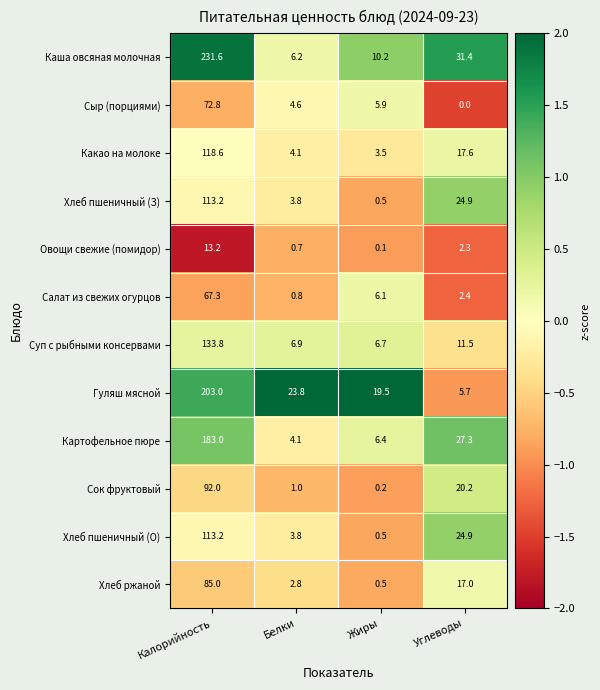

Between Белки and Углеводы, which series saw the biggest shift?

Каша овсяная молочная